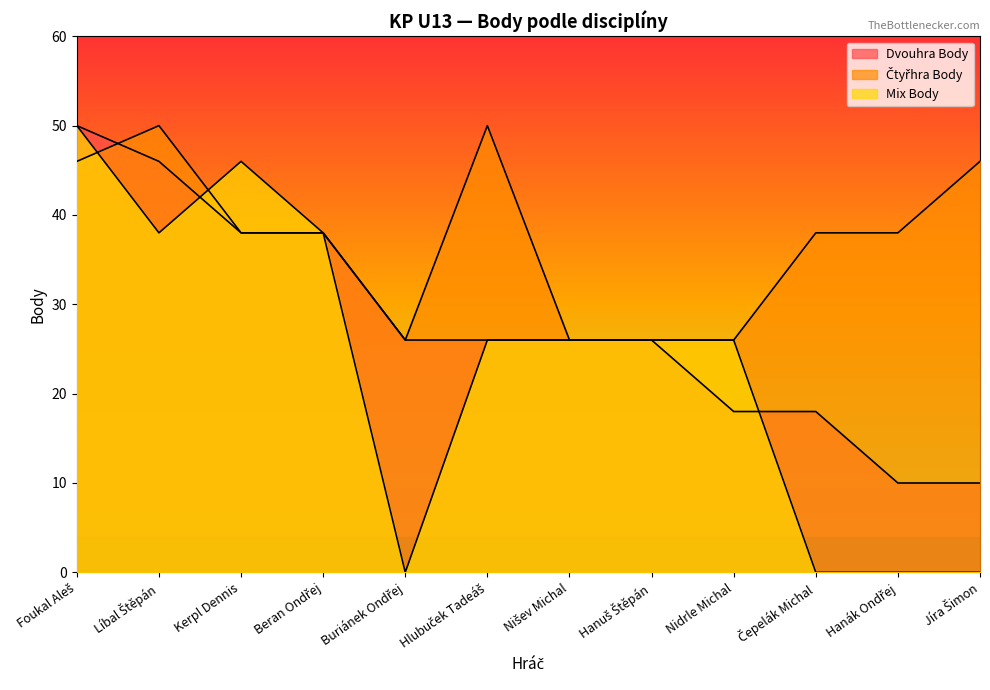

Reading left to right, what are all the values shown in this chart?

Dvouhra Body: 50	46	38	38	26	26	26	26	18	18	10	10
Čtyřhra Body: 46	50	38	38	26	50	26	26	26	38	38	46
Mix Body: 50	38	46	38	0	26	26	26	26	0	0	0